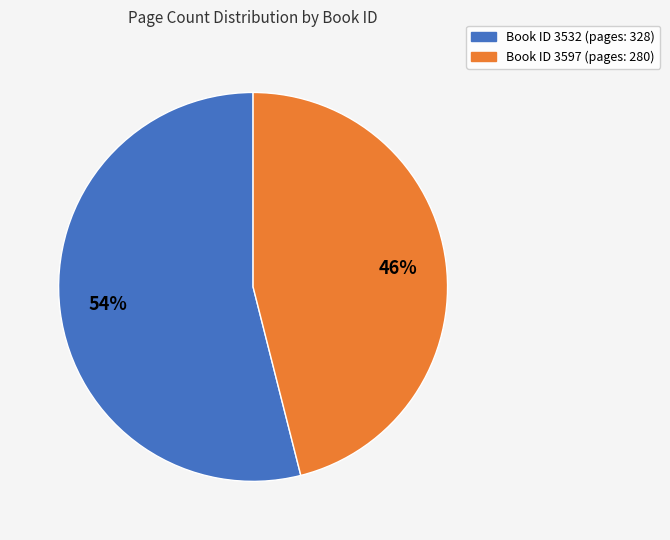

To the nearest percent, what is the difference between the largest and smallest slice percentages?

8%